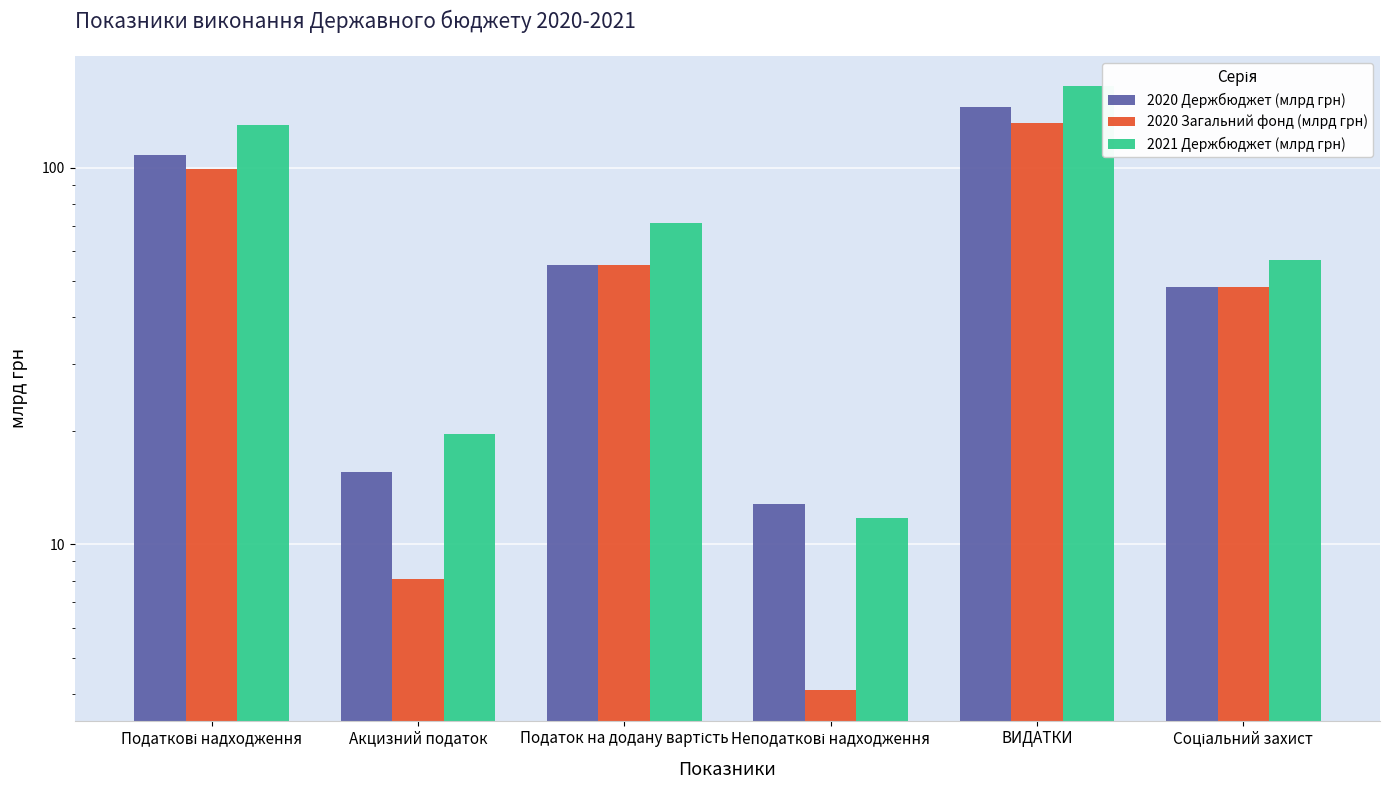

At which label does 2020 Держбюджет (млрд грн) first exceed 55?

Податкові надходження